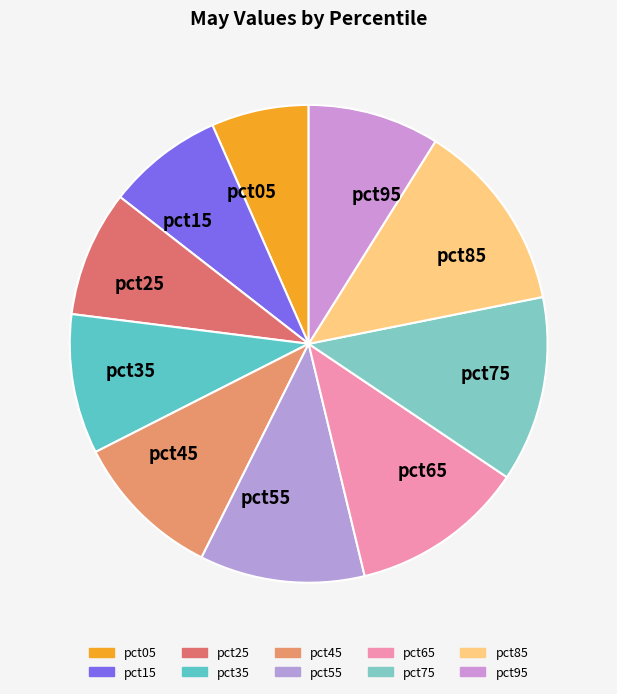

True or false: pct15 accounts for 8% of the total.

True